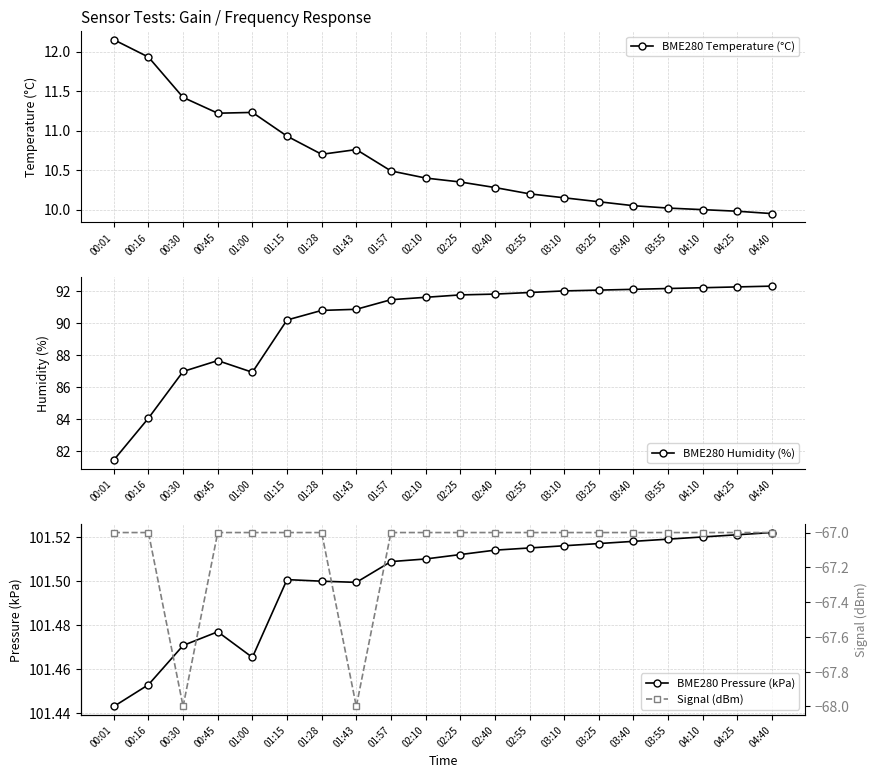

Reading left to right, extract all data points from this chart.

BME280 Temperature (°C): 12.2	11.9	11.4	11.2	11.2	10.9	10.7	10.8	10.5	10.4	10.3	10.3	10.2	10.2	10.1	10.1	10.0	10.0	10.0	9.9
BME280 Humidity (%): 81.4	84.0	87.0	87.6	86.9	90.2	90.8	90.8	91.5	91.6	91.8	91.8	91.9	92.0	92.0	92.1	92.2	92.2	92.2	92.3
BME280 Pressure (kPa): 101.4	101.5	101.5	101.5	101.5	101.5	101.5	101.5	101.5	101.5	101.5	101.5	101.5	101.5	101.5	101.5	101.5	101.5	101.5	101.5
Signal (dBm): -67.0	-67.0	-68.0	-67.0	-67.0	-67.0	-67.0	-68.0	-67.0	-67.0	-67.0	-67.0	-67.0	-67.0	-67.0	-67.0	-67.0	-67.0	-67.0	-67.0